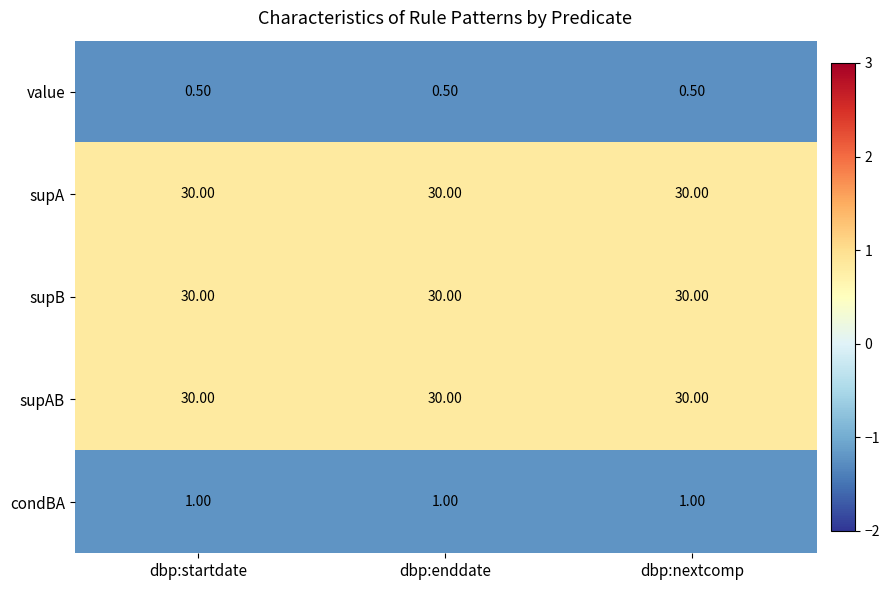

What is the maximum value shown in the chart?

30.0